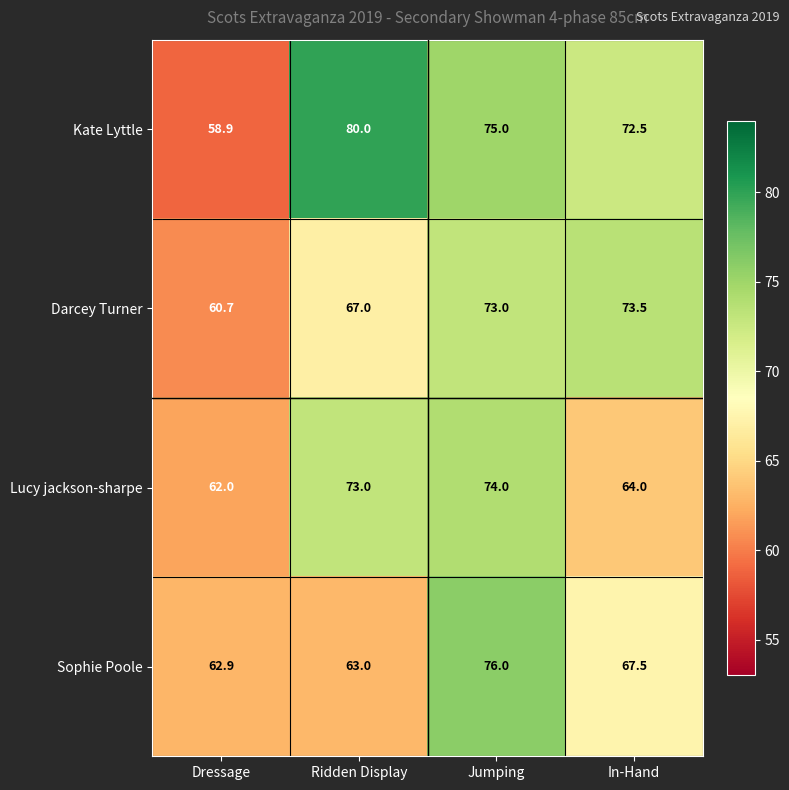

Which series has the largest total across all categories?

Kate Lyttle